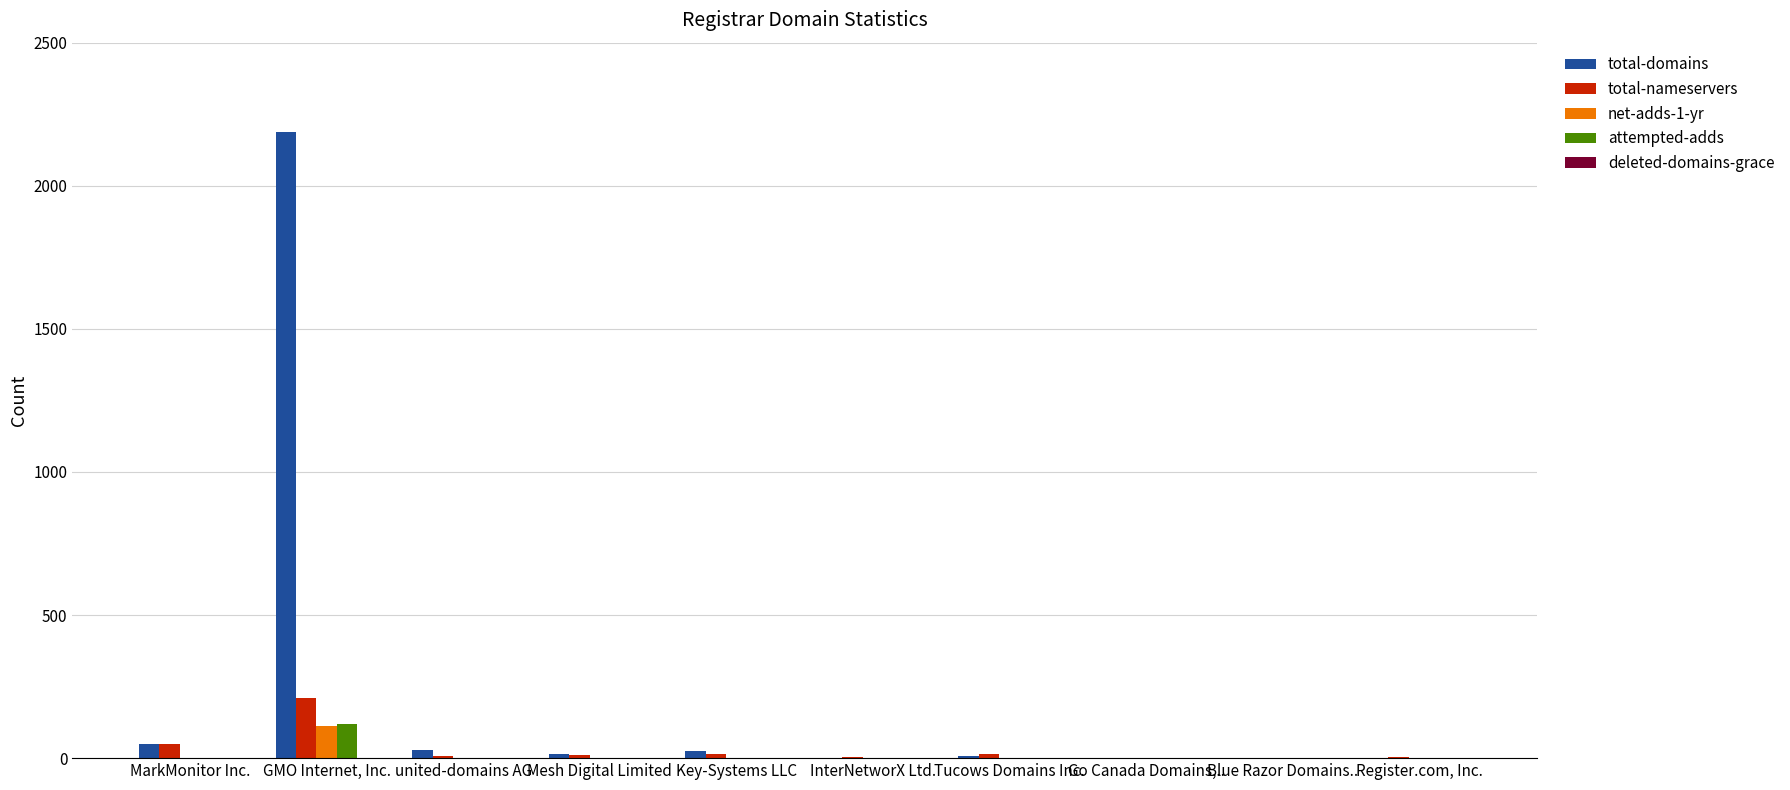

Where is total-domains nearest to the value 1094?

MarkMonitor Inc.